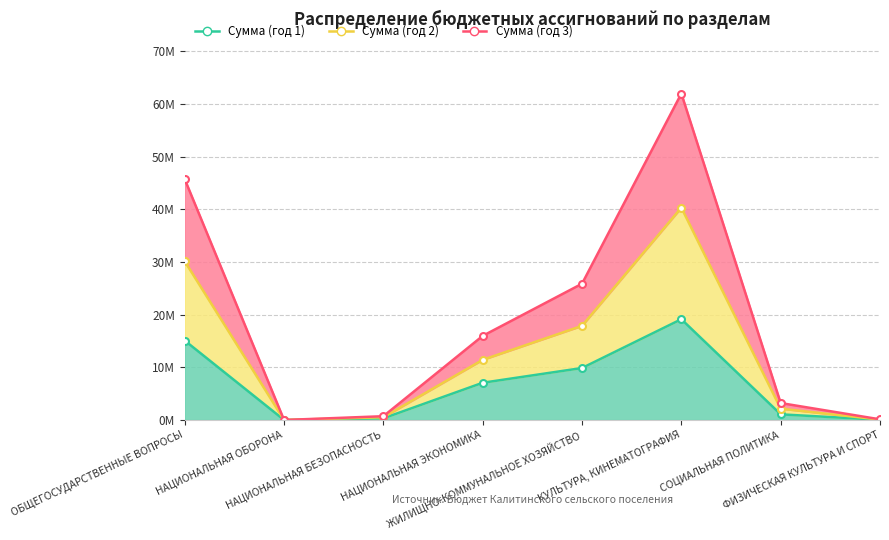

Where is the first local minimum for Сумма (год 3)?

НАЦИОНАЛЬНАЯ ОБОРОНА